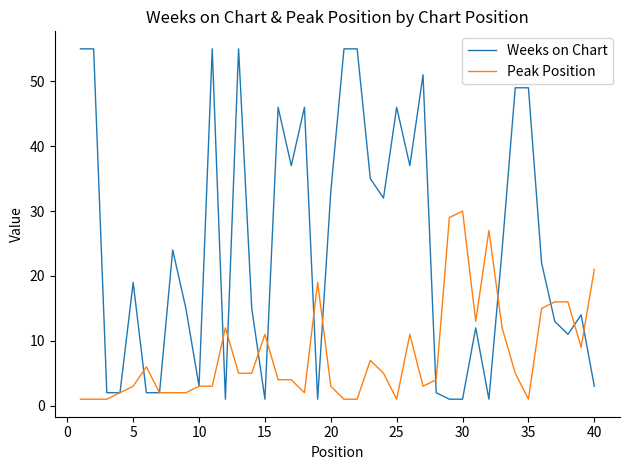

What is the highest value of the Peak Position series?

30